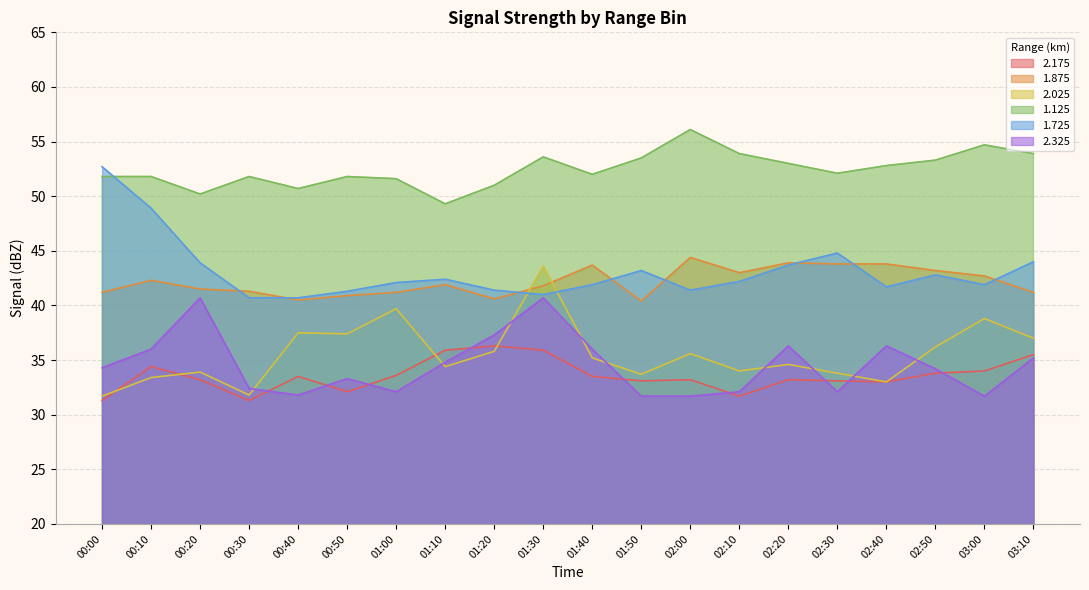

Reading left to right, list all the values displayed in this chart.

2.175: 31.3	34.4	33.2	31.3	33.5	32.1	33.6	35.9	36.3	35.9	33.5	33.1	33.2	31.7	33.2	33.1	33.0	33.8	34.0	35.5
1.875: 41.2	42.3	41.5	41.3	40.5	40.9	41.2	41.9	40.6	41.8	43.7	40.4	44.4	43.0	43.9	43.8	43.8	43.2	42.7	41.2
2.025: 31.7	33.4	33.9	31.8	37.5	37.4	39.7	34.4	35.8	43.6	35.2	33.7	35.6	34.0	34.6	33.8	33.0	36.2	38.8	37.0
1.125: 51.8	51.8	50.2	51.8	50.7	51.8	51.6	49.3	51.0	53.6	52.0	53.5	56.1	53.9	53.0	52.1	52.8	53.3	54.7	53.9
1.725: 52.7	48.9	43.9	40.7	40.7	41.3	42.1	42.4	41.4	41.0	41.9	43.2	41.4	42.2	43.7	44.8	41.7	42.8	41.9	44.0
2.325: 34.3	36.0	40.7	32.4	31.8	33.3	32.1	34.8	37.3	40.7	36.0	31.7	31.7	32.1	36.3	32.1	36.3	34.2	31.7	35.2